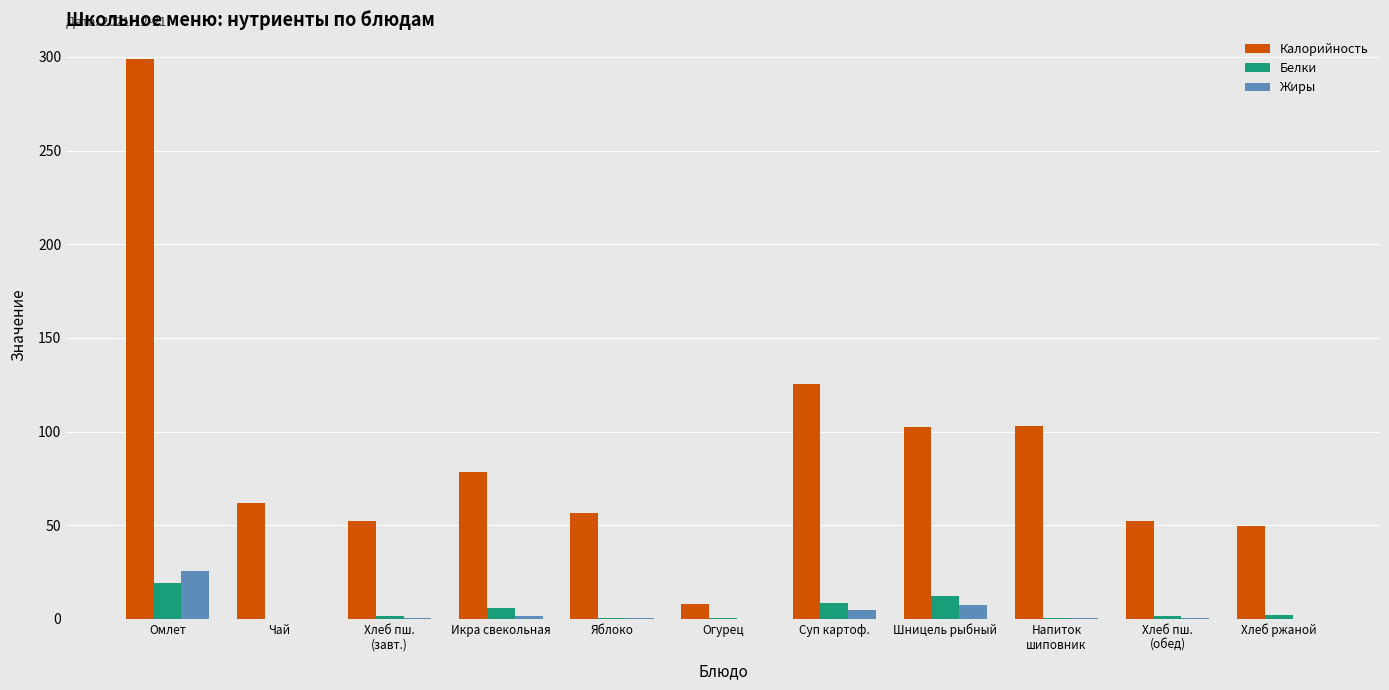

Between Огурец and Хлеб ржаной, which series saw the biggest shift?

Калорийность